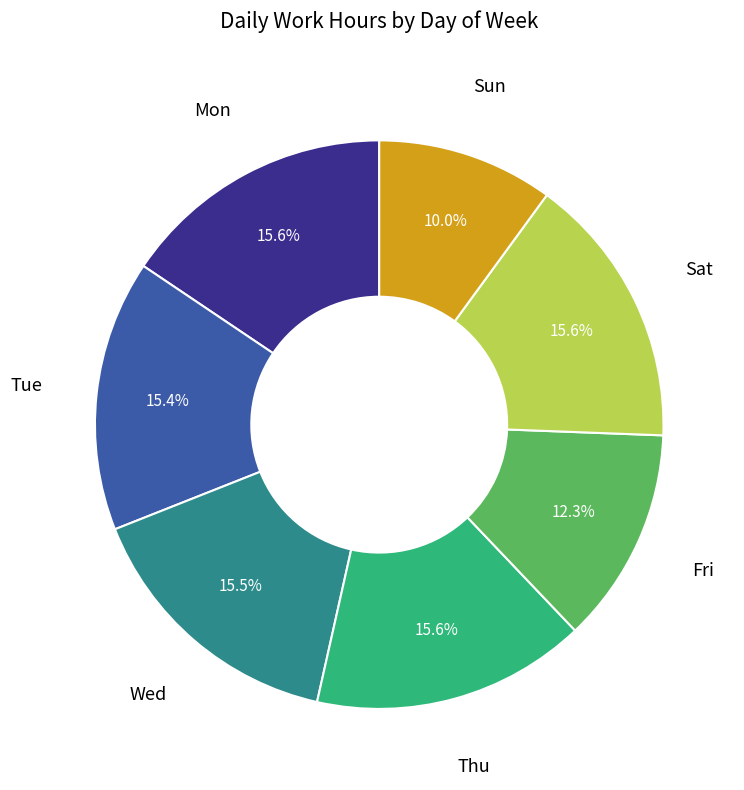

Is there a majority slice in this chart?

No